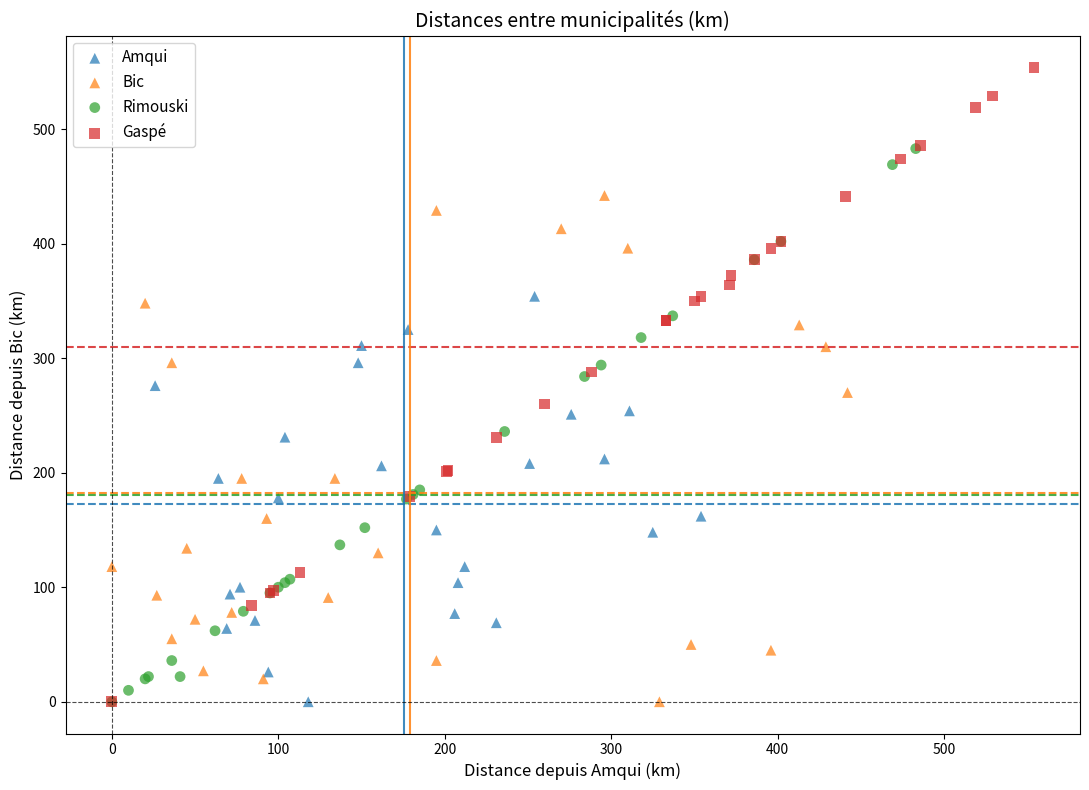

Which series reaches the maximum Y coordinate?

Gaspé